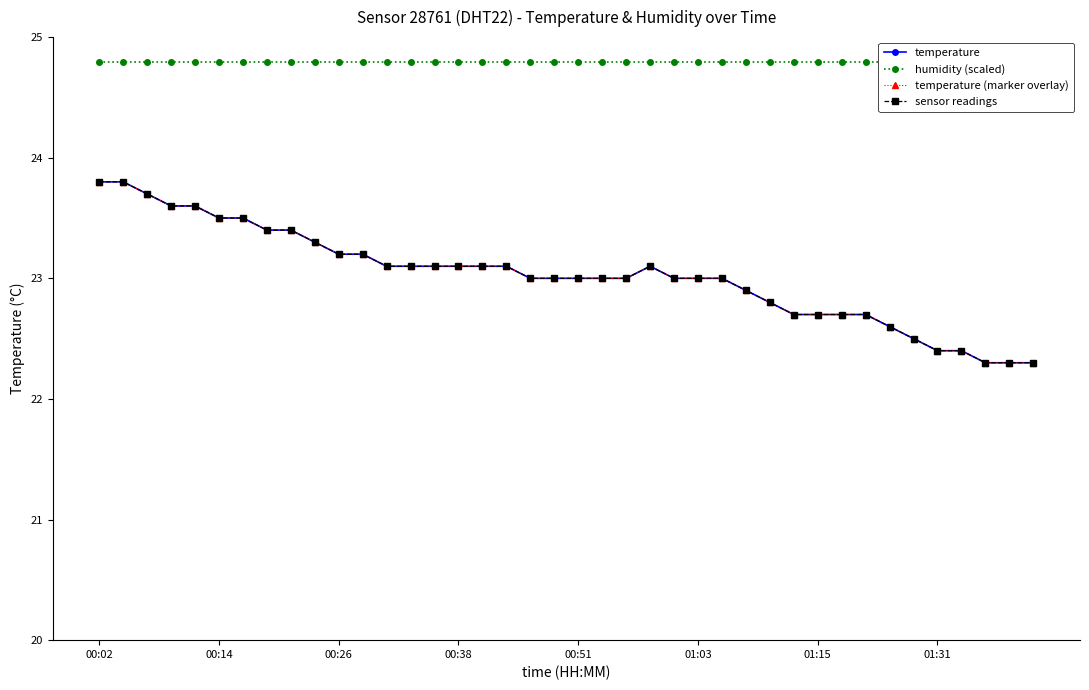

What is the highest value of the temperature (marker overlay) series?

23.8